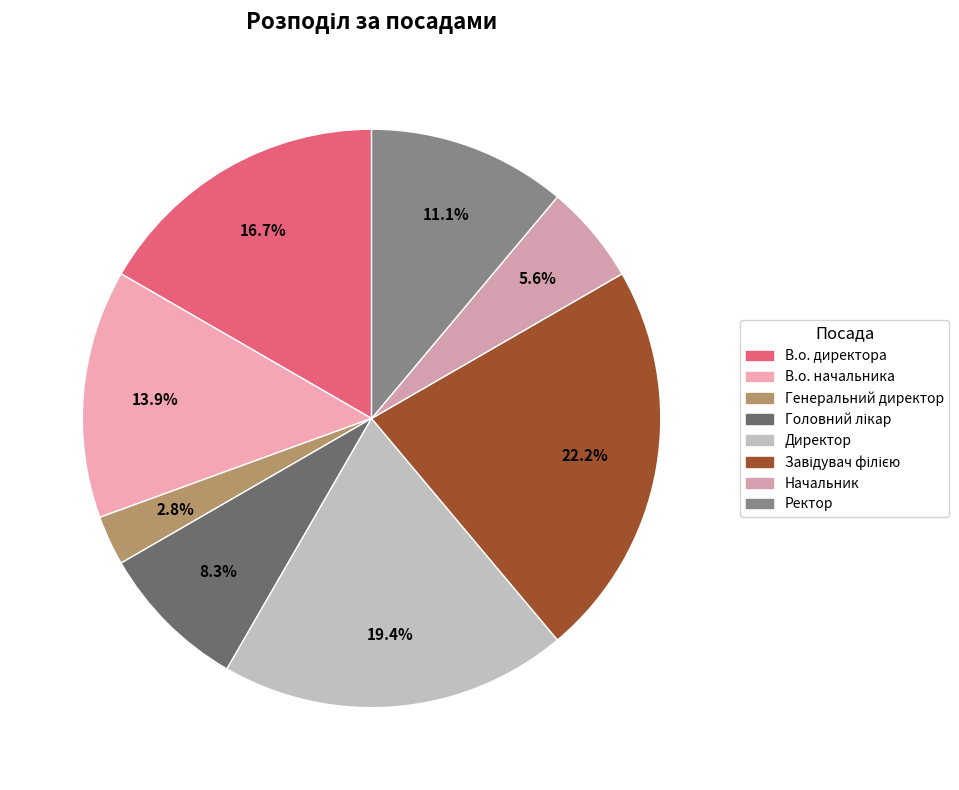

Does В.о. начальника account for over 50% of the chart?

No